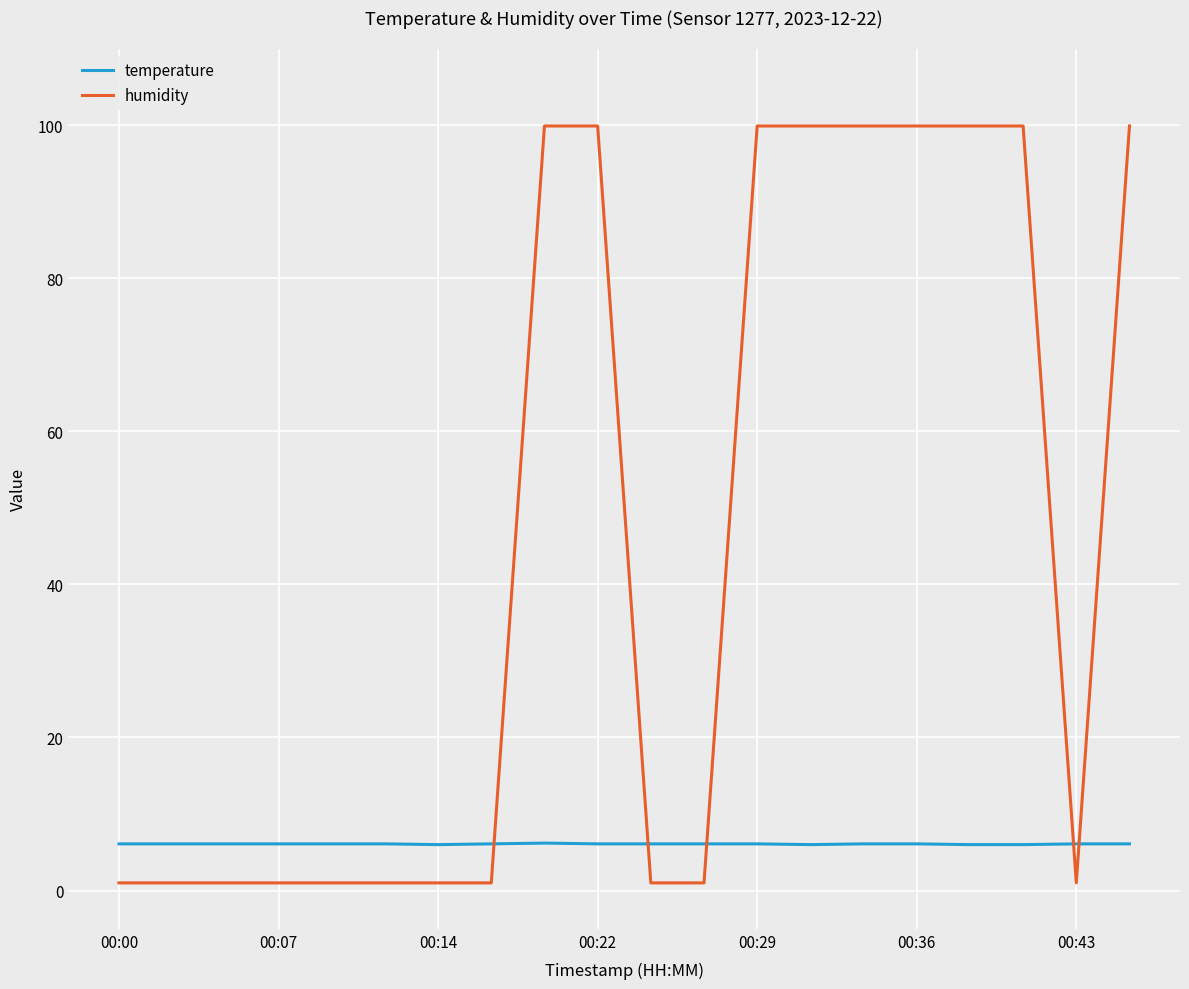

What is the difference between the maximum and second lowest values in the humidity series?

98.9